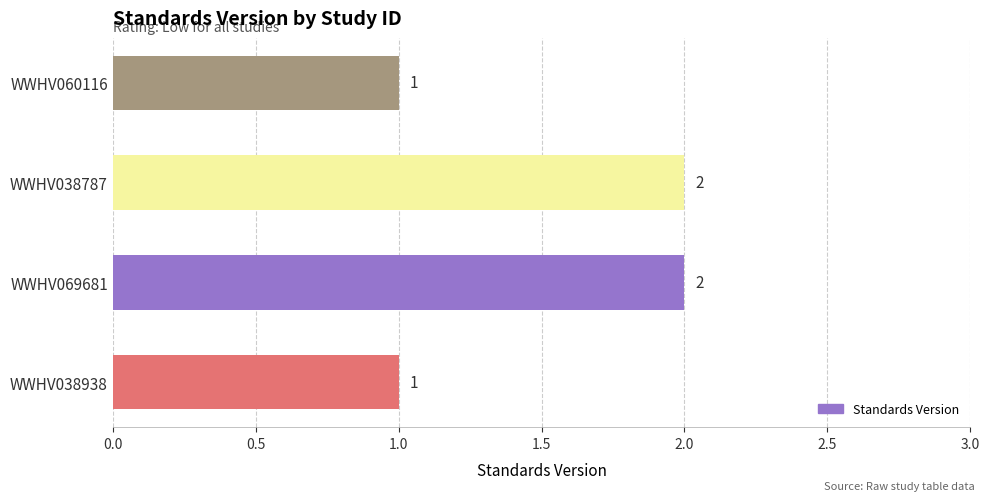

The chart shows a value of 2 at WWHV038787. True or false?

True